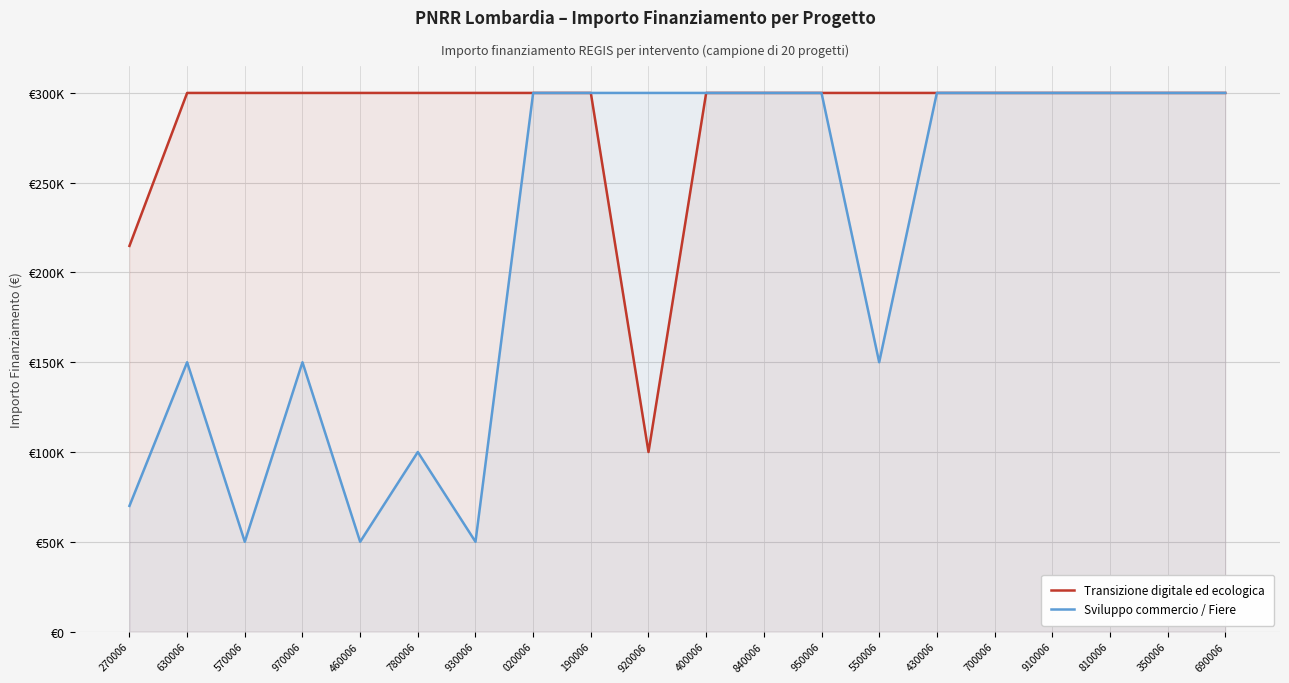

The Sviluppo commercio / Fiere series shows 150000 at 970006. True or false?

True